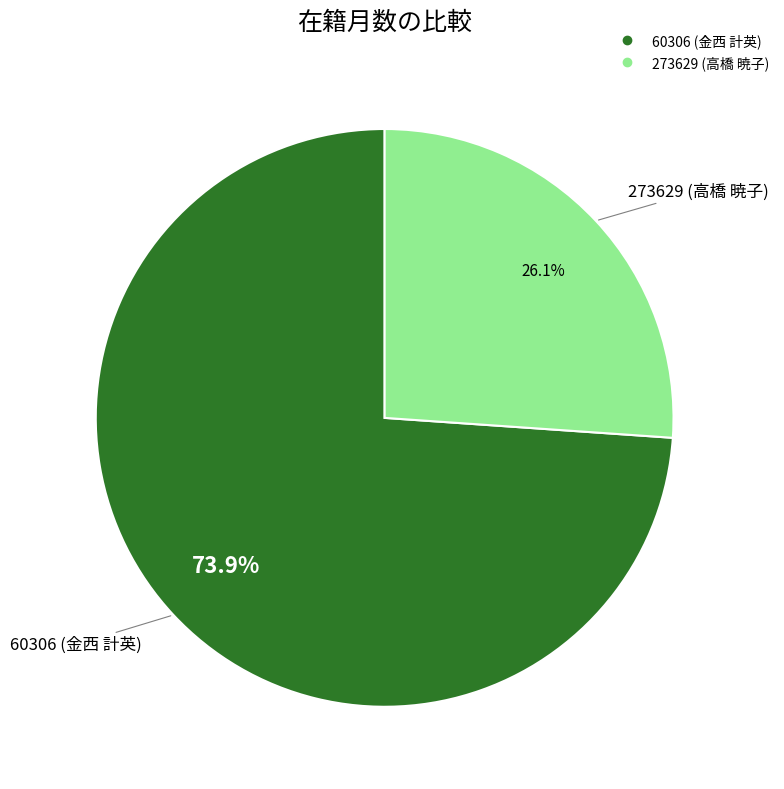

Which slice is the smallest?

273629 (高橋 暁子)